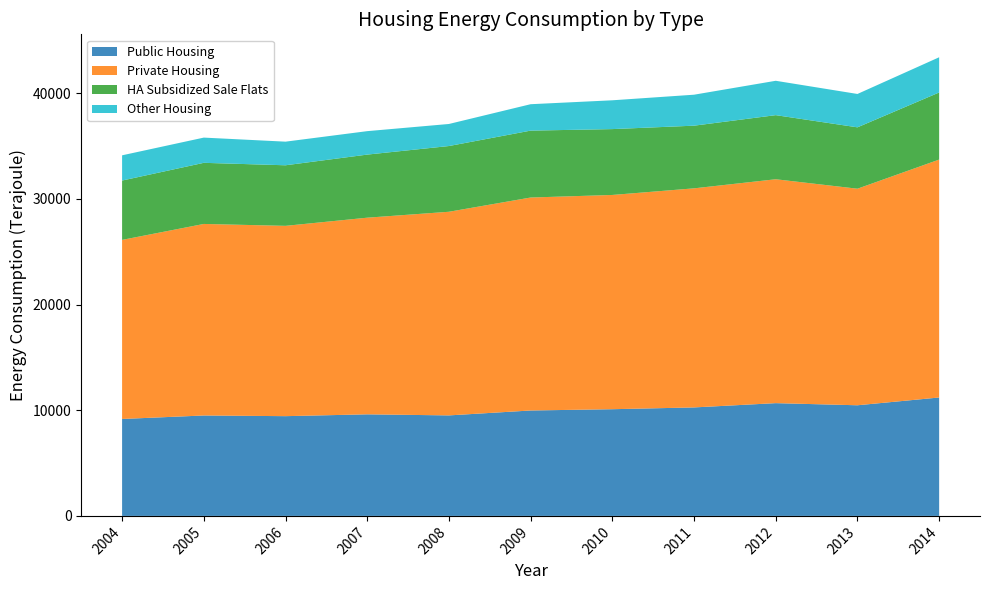

Reading left to right, transcribe all the data shown in this chart.

Public Housing: 9176	9506	9442	9615	9514	9979	10100	10269	10674	10473	11209
Private Housing: 16953	18132	18016	18615	19277	20160	20282	20739	21195	20500	22522
HA Subsidized Sale Flats: 5616	5785	5733	5972	6222	6333	6234	5932	6068	5810	6351
Other Housing: 2389	2388	2236	2220	2088	2500	2727	2932	3253	3159	3334